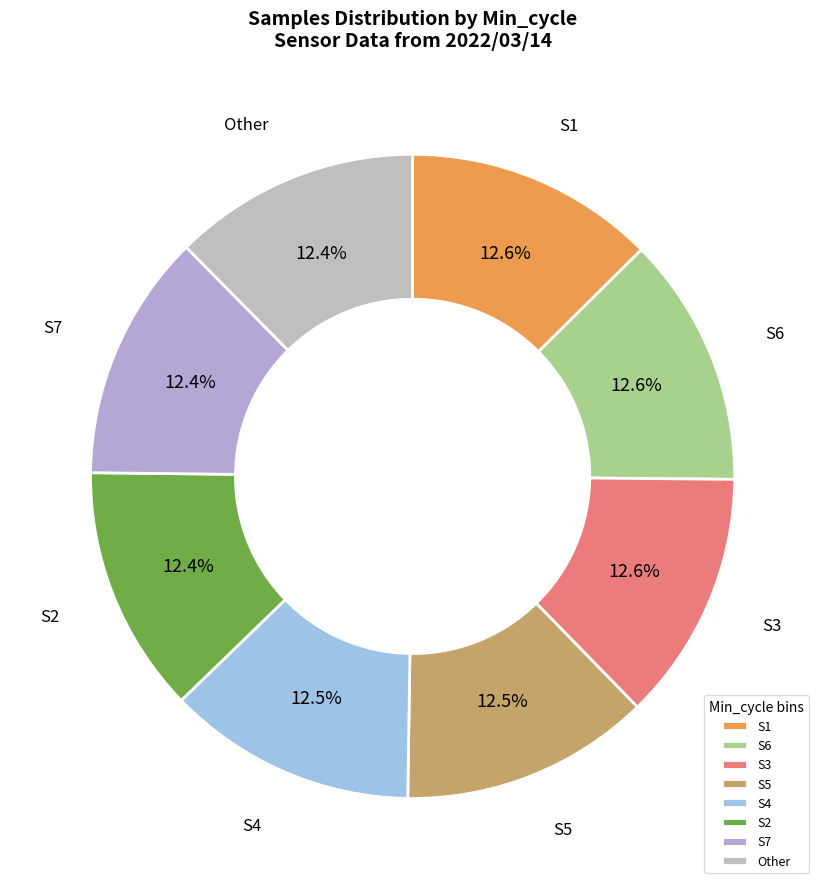

Combined, do S3 and S5 account for over 50%?

No